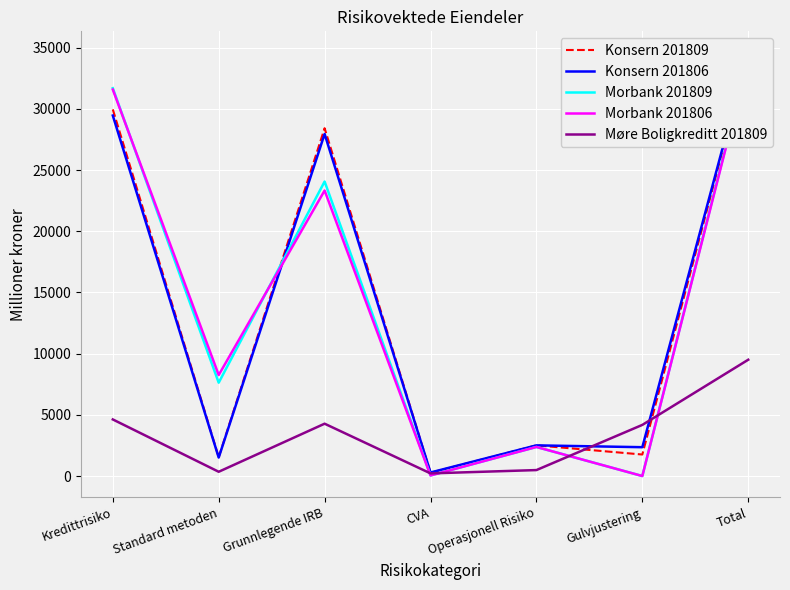

At which category does Konsern 201806 reach its first local valley?

Standard metoden